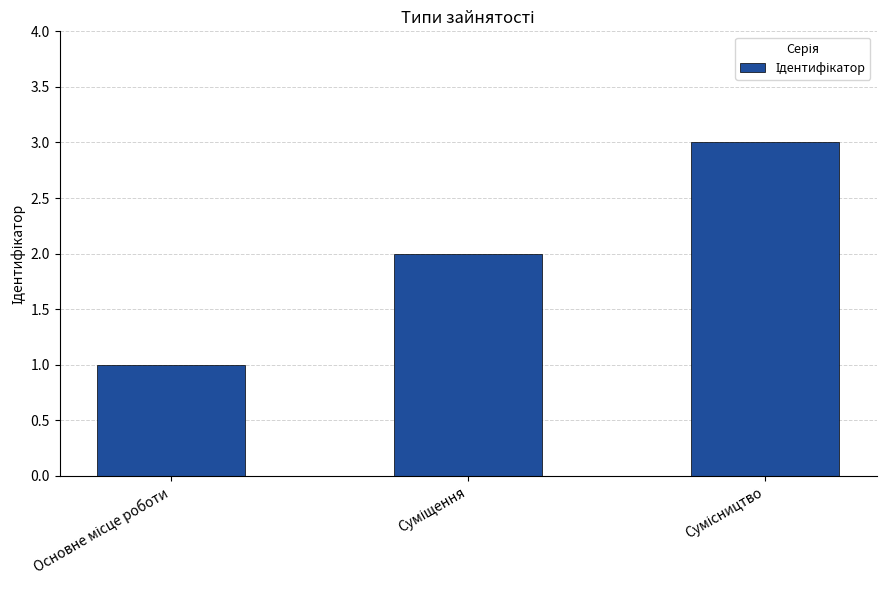

What is the sum of all values?

6